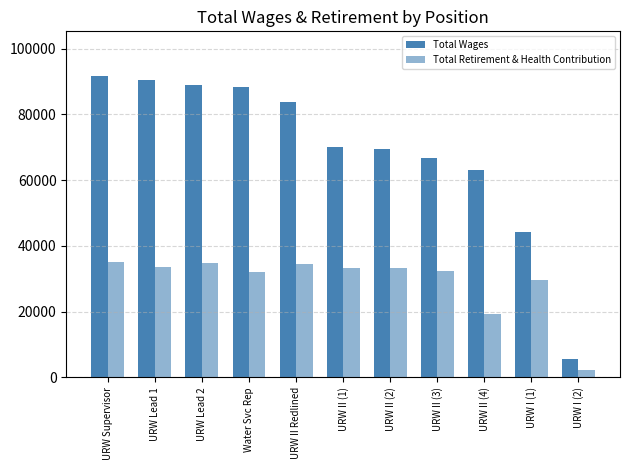

How many bars are there in total?

22